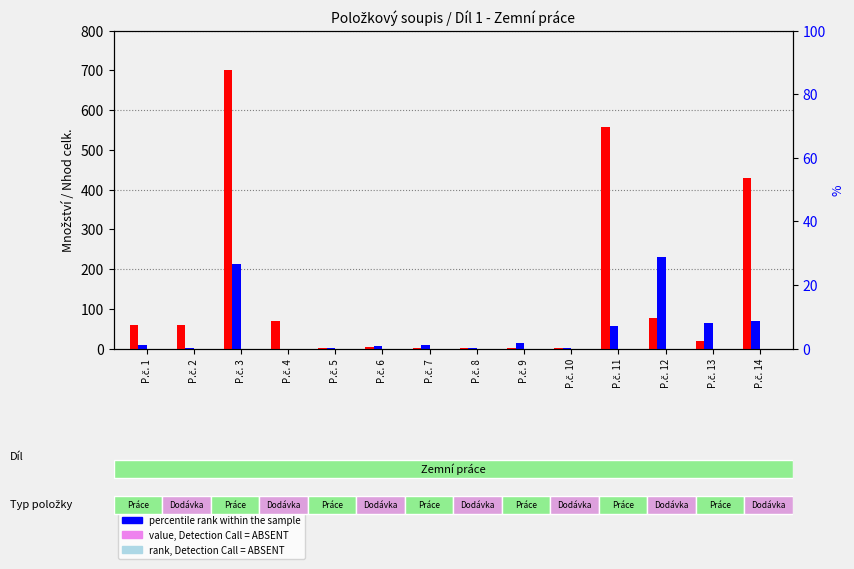

Reading left to right, list all the values displayed in this chart.

count: P.č. 1=60.0	P.č. 2=60.0	P.č. 3=700.0	P.č. 4=70.0	P.č. 5=2.0	P.č. 6=5.0	P.č. 7=0.5	P.č. 8=1.0	P.č. 9=0.5	P.č. 10=1.0	P.č. 11=558.0	P.č. 12=77.8	P.č. 13=19.4	P.č. 14=429.5
percentile rank within the sample: P.č. 1=10.3	P.č. 2=1.8	P.č. 3=212.1	P.č. 4=0.0	P.č. 5=2.3	P.č. 6=7.8	P.č. 7=8.3	P.č. 8=0.8	P.č. 9=15.1	P.č. 10=1.4	P.č. 11=55.8	P.č. 12=230.9	P.č. 13=63.4	P.č. 14=68.7
value, Detection Call = ABSENT: P.č. 1=0.0	P.č. 2=0.0	P.č. 3=0.0	P.č. 4=0.0	P.č. 5=0.0	P.č. 6=0.0	P.č. 7=0.0	P.č. 8=0.0	P.č. 9=0.0	P.č. 10=0.0	P.č. 11=0.0	P.č. 12=0.0	P.č. 13=0.1	P.č. 14=0.0
rank, Detection Call = ABSENT: P.č. 1=0.0	P.č. 2=0.0	P.č. 3=0.0	P.č. 4=0.0	P.č. 5=0.0	P.č. 6=0.0	P.č. 7=0.0	P.č. 8=0.0	P.č. 9=0.0	P.č. 10=0.0	P.č. 11=0.0	P.č. 12=0.0	P.č. 13=0.0	P.č. 14=0.0